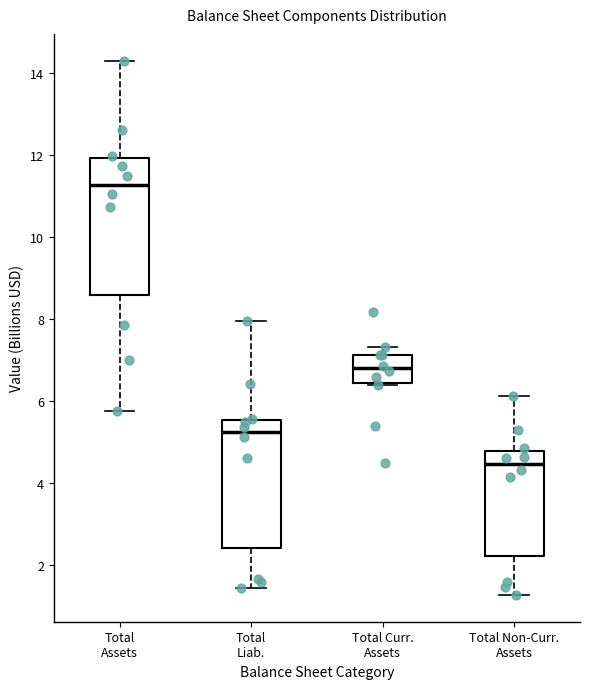

Where is the lower edge of the box for Total Curr. Assets on the y-axis? The values are not printed on the chart, so give them approximately, as read against the axis.

6.4